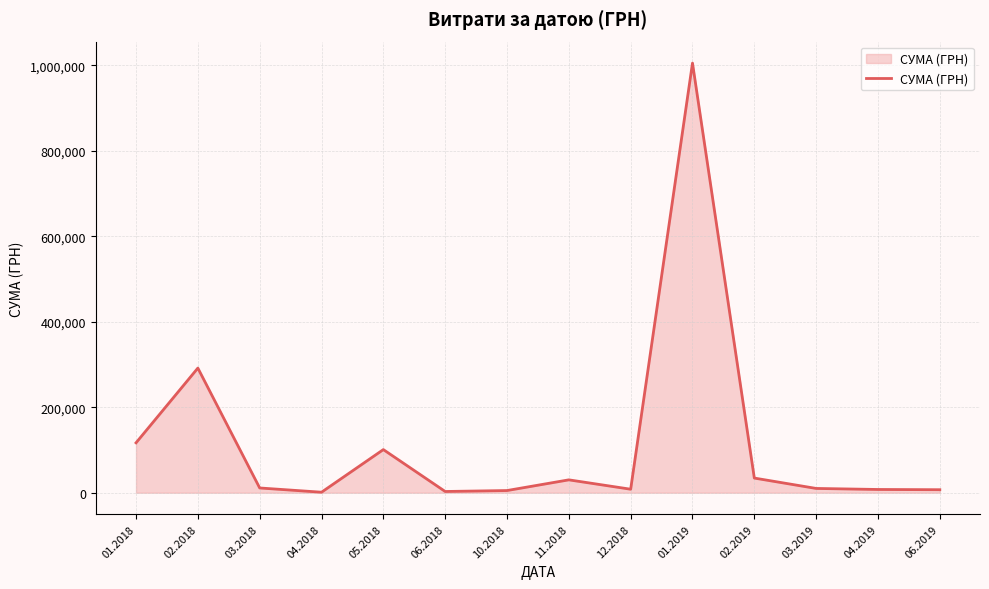

At which label is the value closest to 503002?

02.2018